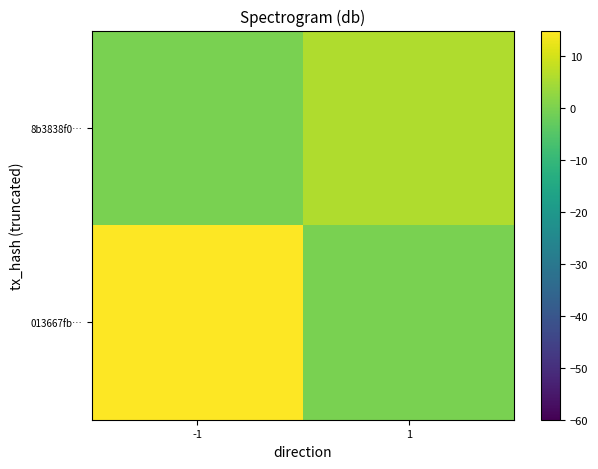

What is the difference between the highest and lowest values at -1?

31